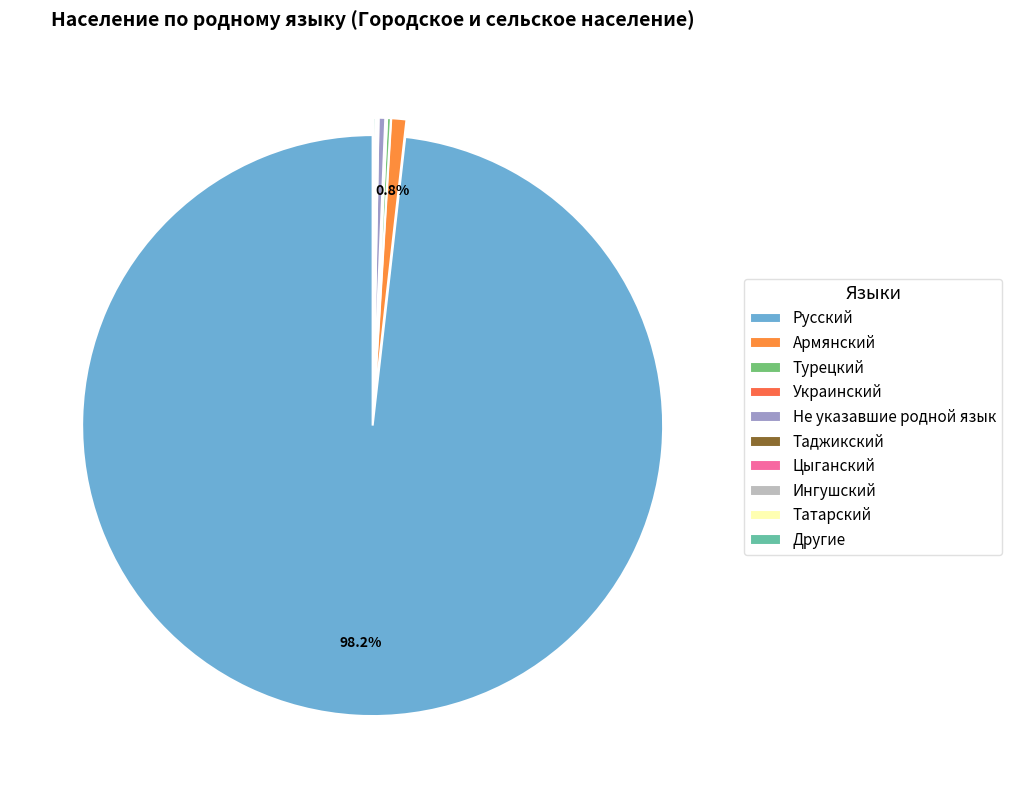

What is the largest slice in the pie chart?

Русский